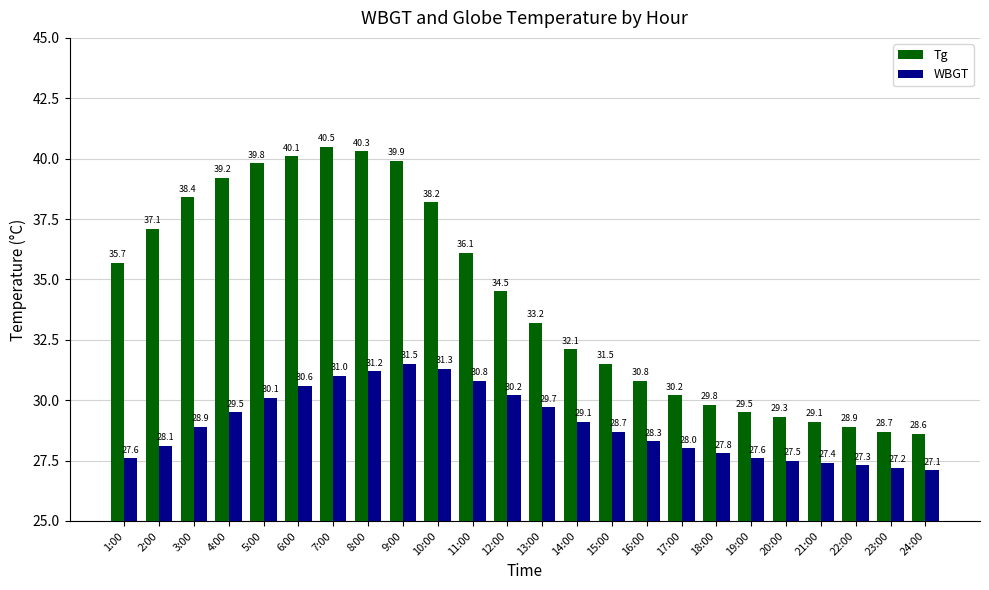

What is the approximate value of WBGT at 20:00?

27.5